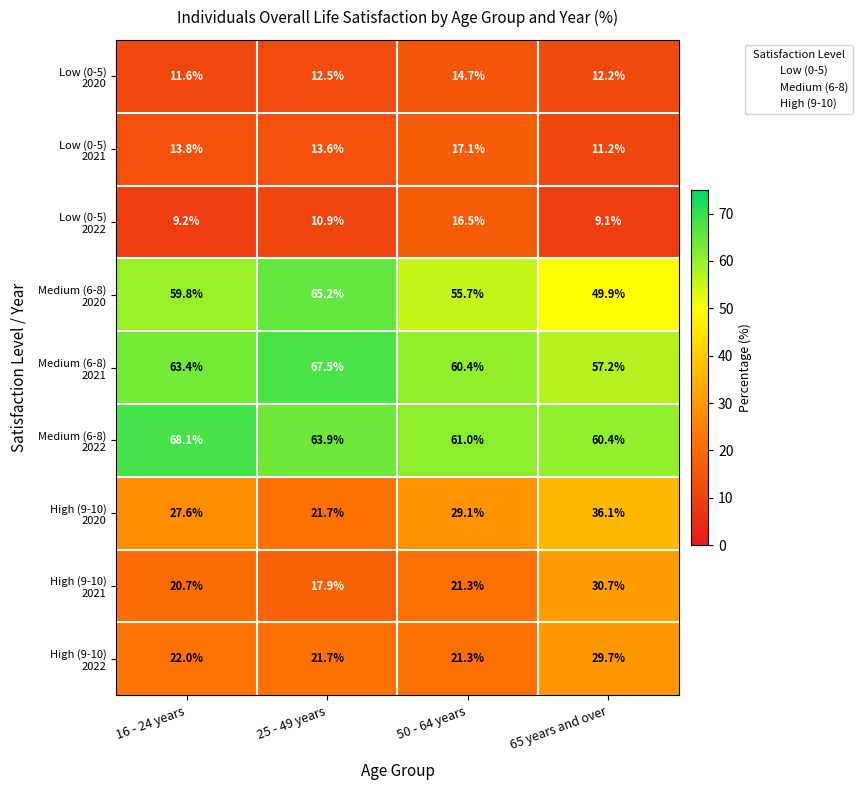

At how many categories does at least one series exceed 43?

4